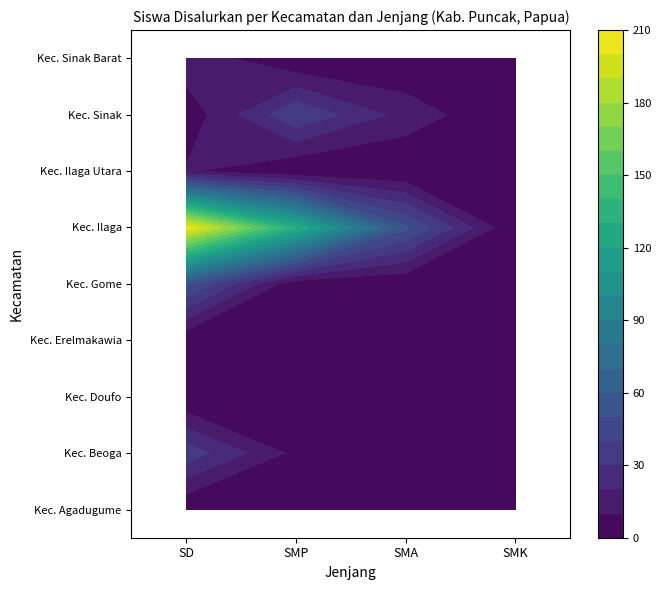

At which label does Kec. Sinak first exceed 16?

SMP